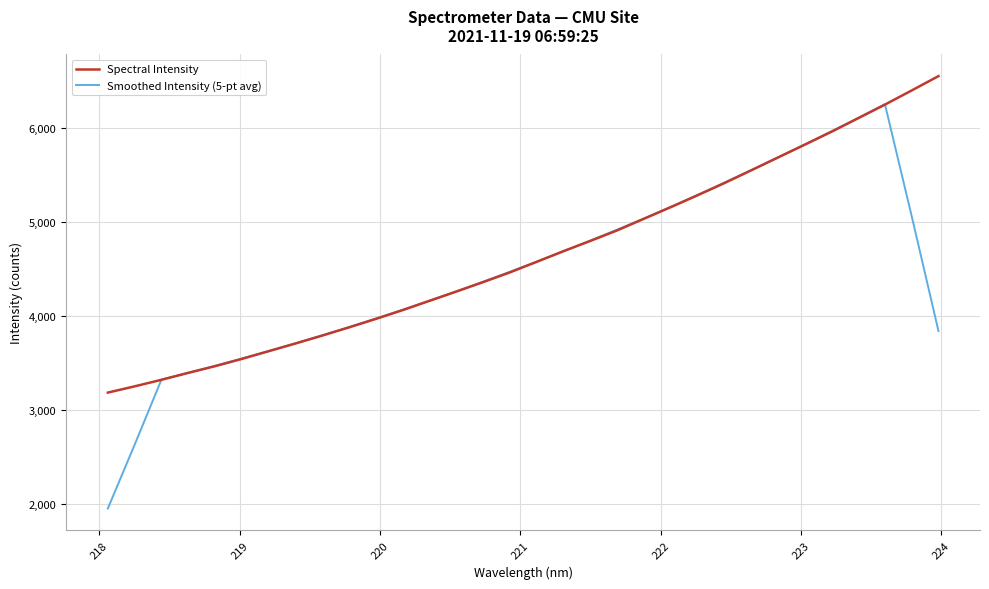

What is the difference between the second highest and minimum values in the Spectral Intensity series?

3216.9